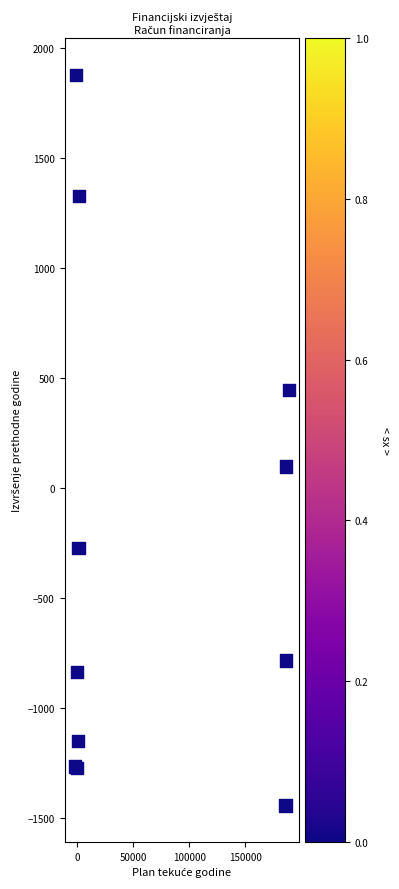

What Y value in the scatter plot is closest to 218?

99.0